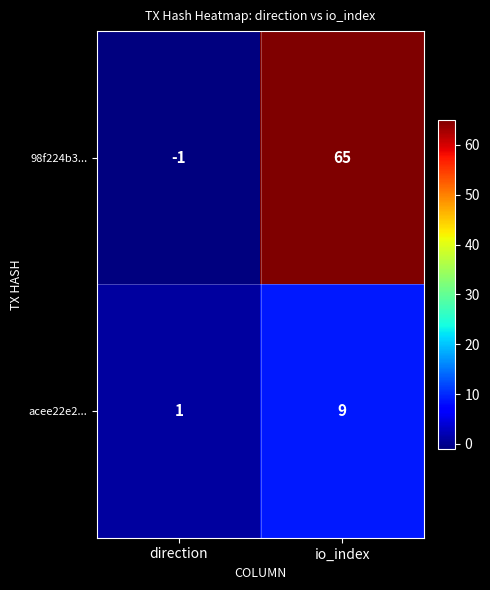

At which category is the sum across all series the highest?

io_index